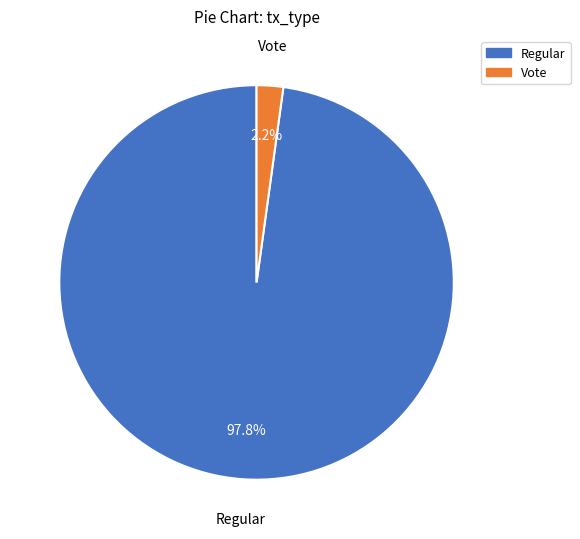

Between Vote and Regular, which is larger?

Regular